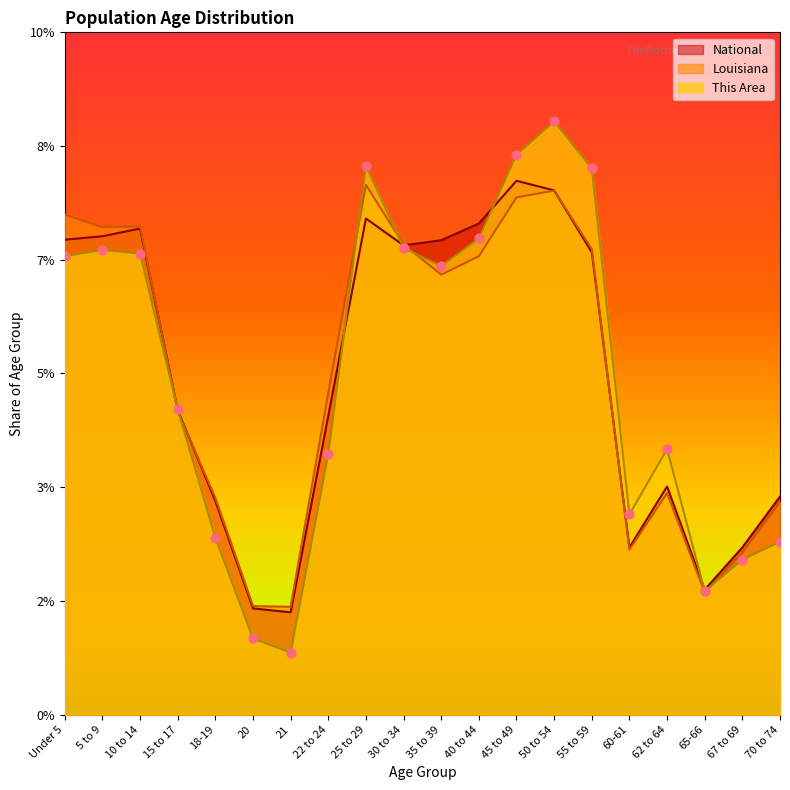

Is the value of National at 55 to 59 greater than the value of Louisiana at 35 to 39?

Yes